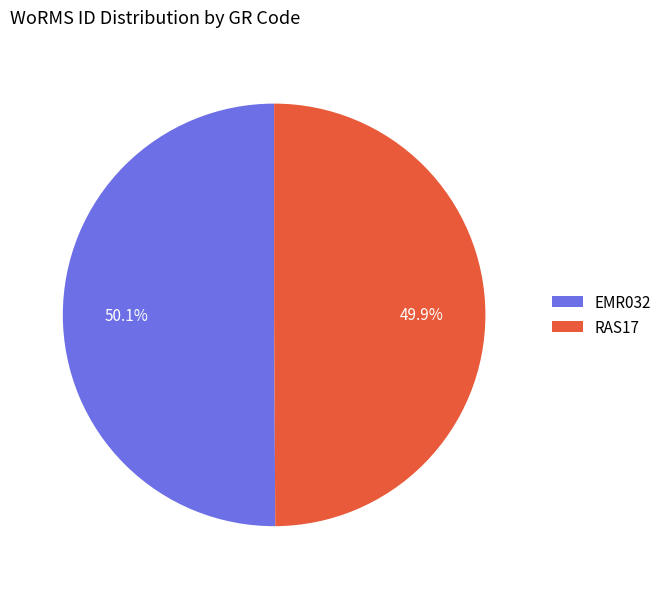

Does any single category account for the majority?

Yes